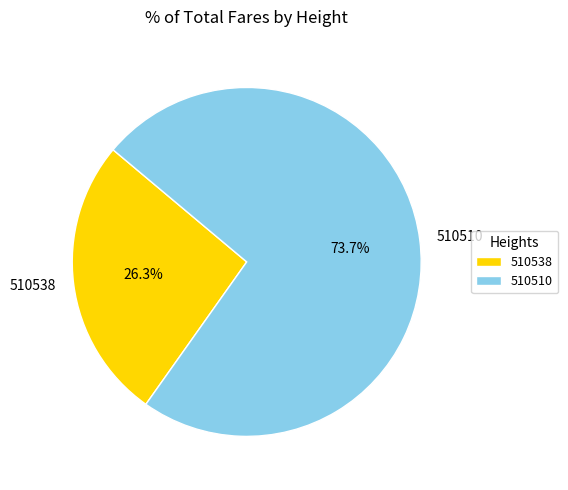

Combined, do 510538 and 510510 account for over 50%?

Yes